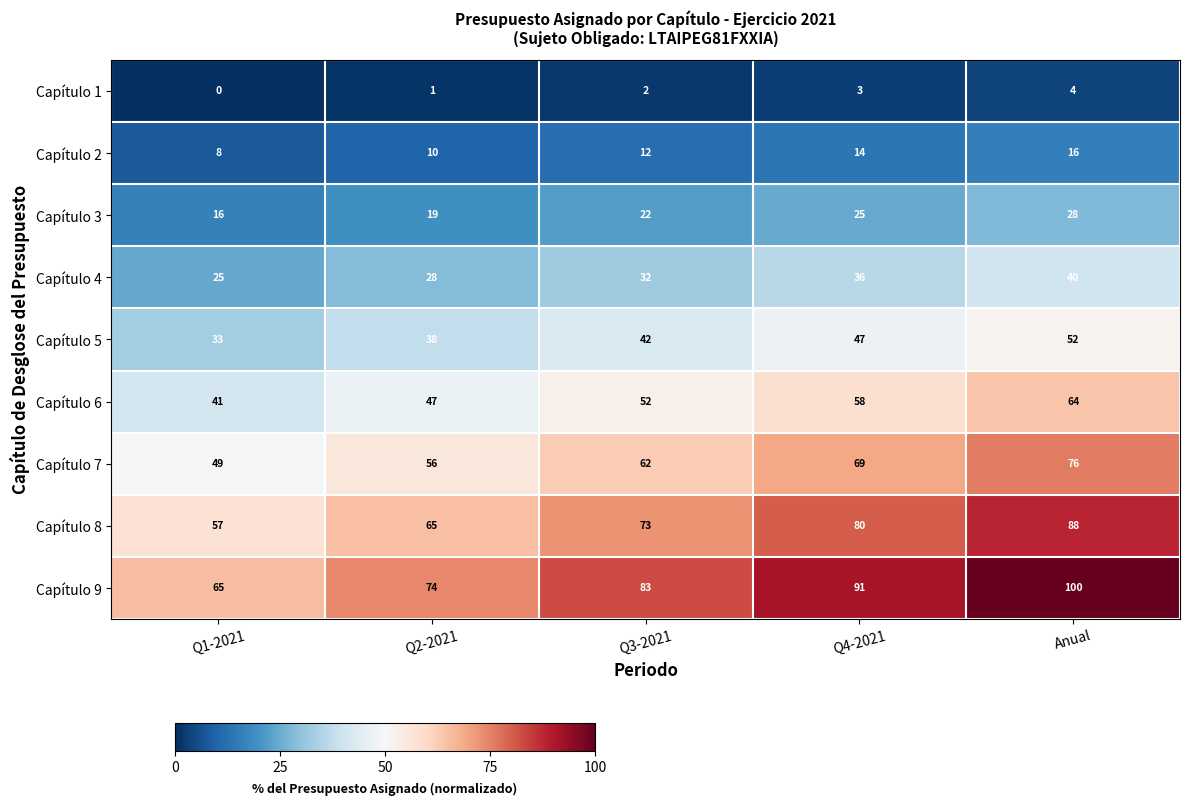

Is the value of Capítulo 2 at Q2-2021 greater than the value of Capítulo 1 at Q3-2021?

Yes